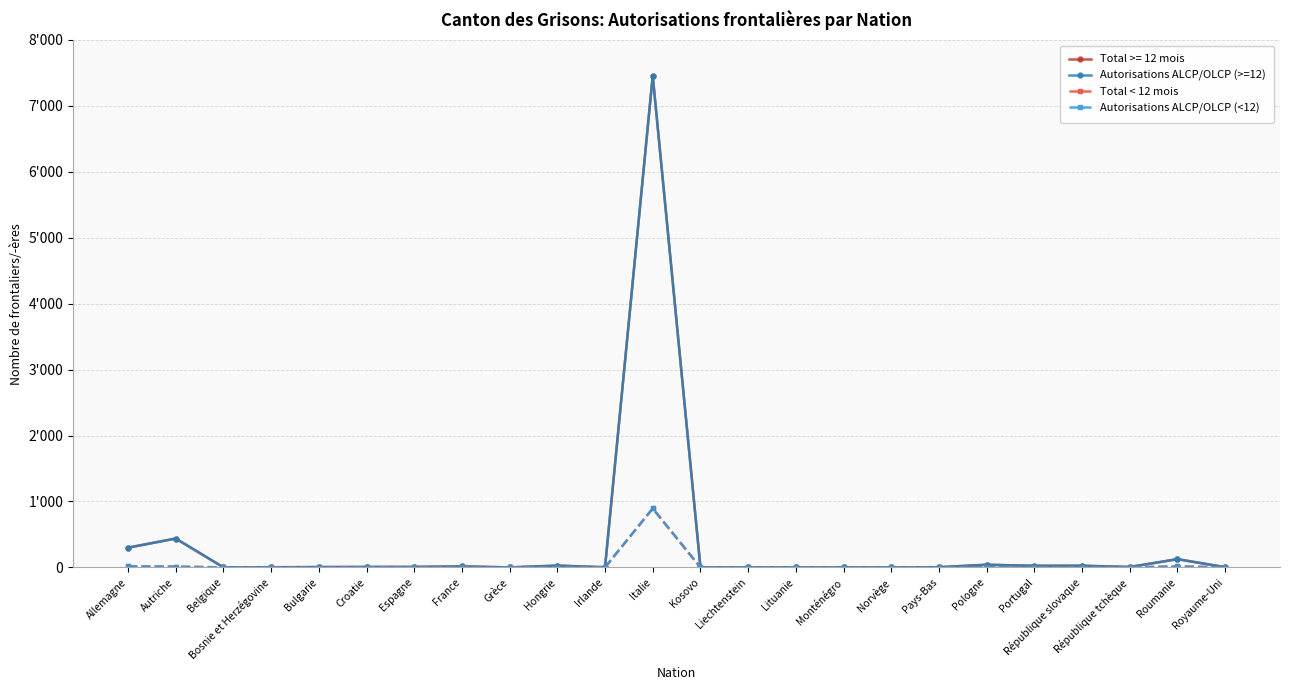

Reading right to left, what are all the values shown in this chart?

Autorisations ALCP/OLCP (>=12): 3	125	6	25	24	40	3	1	0	2	1	0	7456	2	27	0	15	7	6	5	0	1	438	299
Total < 12 mois: 1	14	0	2	1	2	1	0	0	0	0	0	894	0	2	1	0	0	1	0	0	0	11	15
Autorisations ALCP/OLCP (<12): 0	14	0	2	1	2	1	0	0	0	0	0	894	0	2	1	0	0	1	0	0	0	11	15